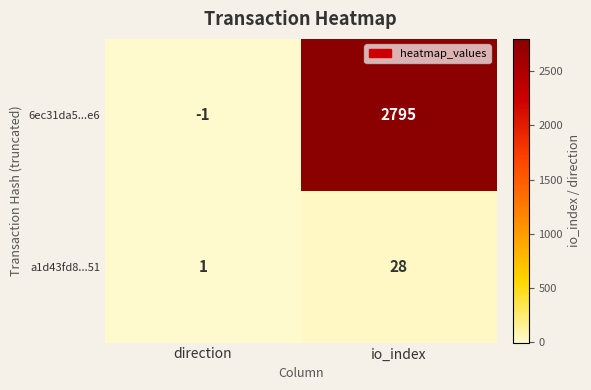

What is the difference between the a1d43fd8...51 values at direction and io_index?

27